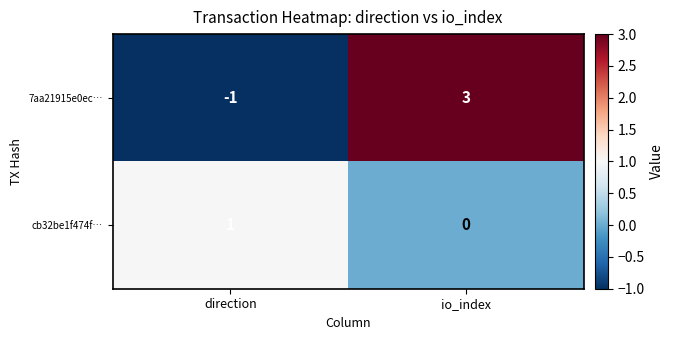

At which category is the sum across all series the highest?

io_index